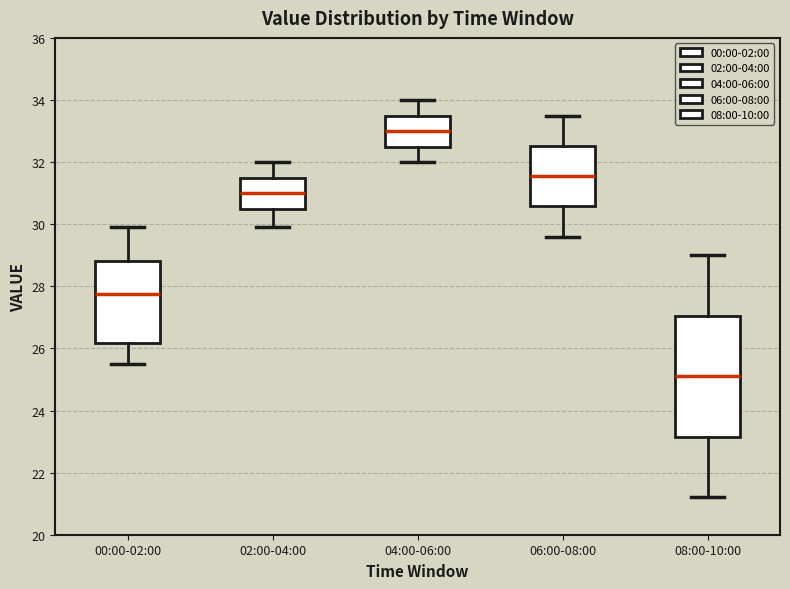

Which box has the lowest median line?

08:00-10:00